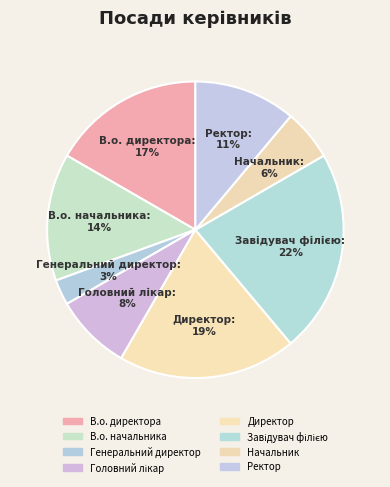

Does Ректор represent more than half of the total?

No